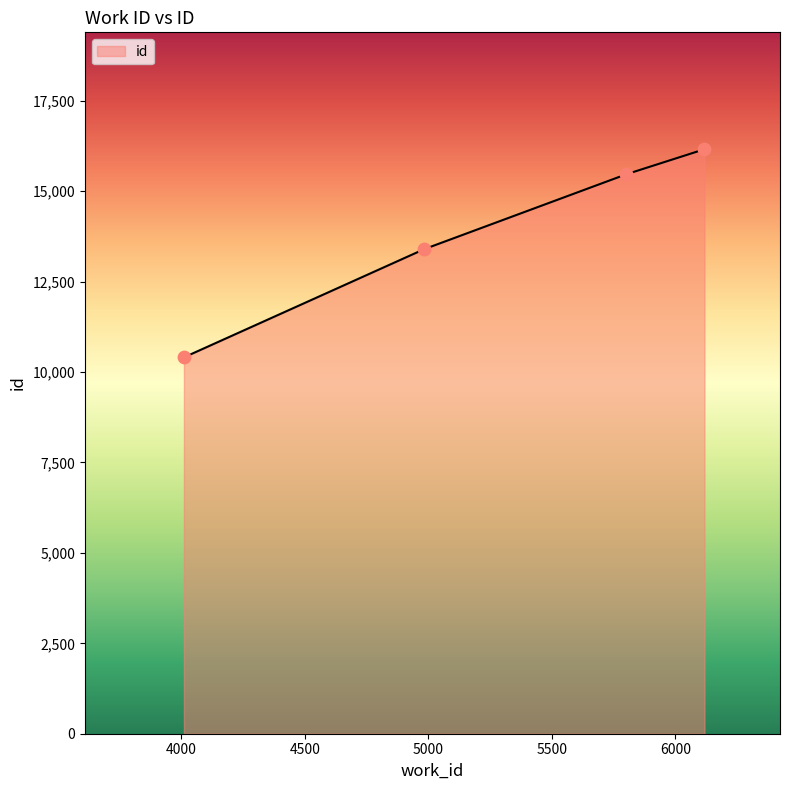

True or false: the data has more than 2 interior local peaks.

False